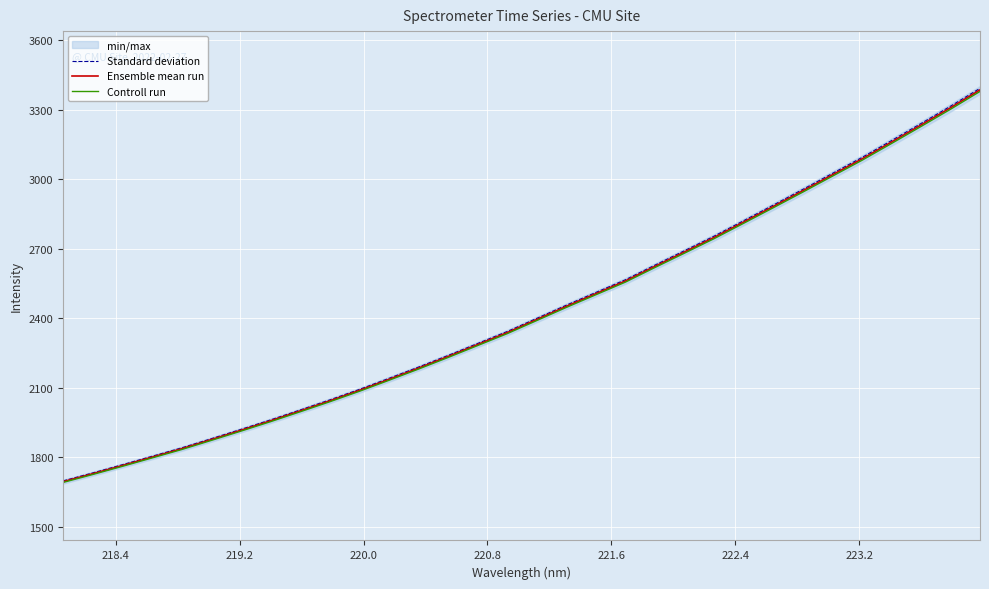

What is the highest value of the Ensemble mean run series?

3386.2